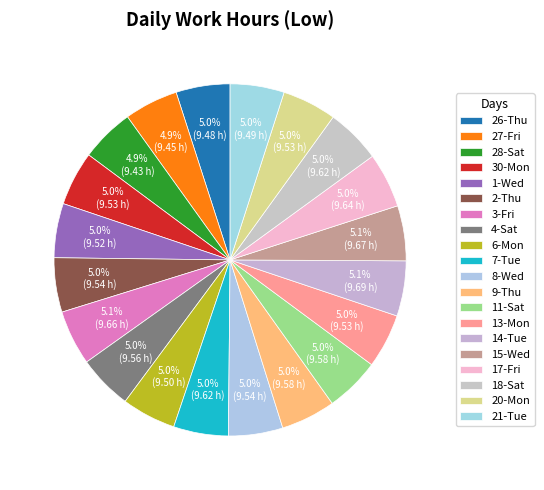

Combined, do 14-Tue and 27-Fri account for over 50%?

No